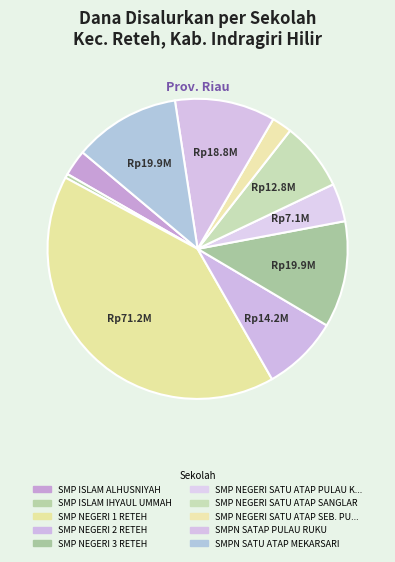

How many segments does this pie chart have?

10